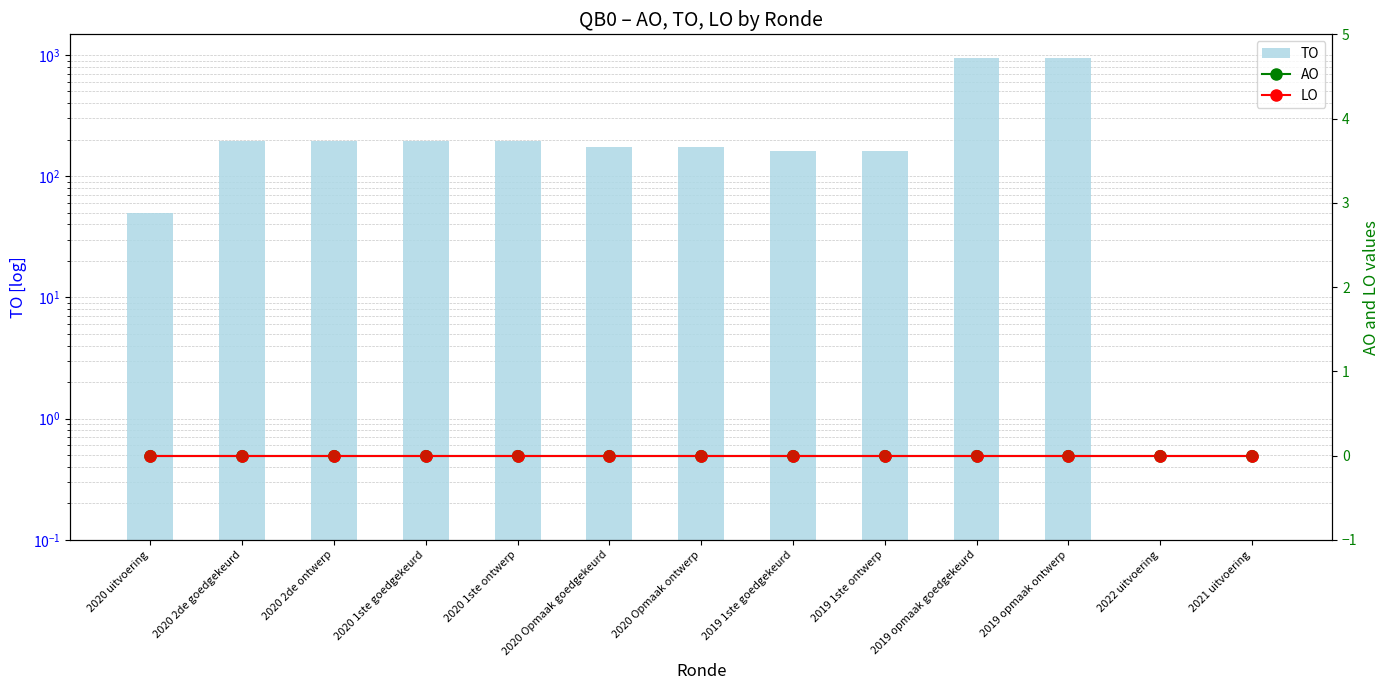

What are all the series names shown in the legend?

TO, AO, LO